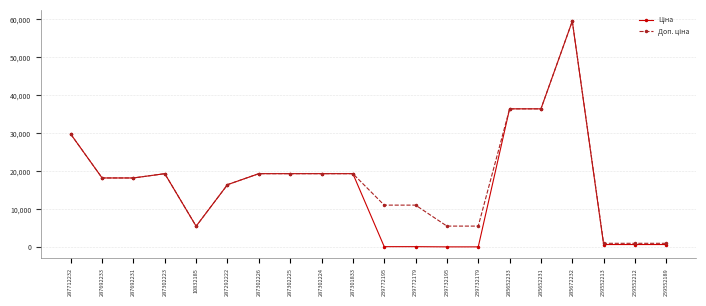

At how many categories does at least one series exceed 13892?

12